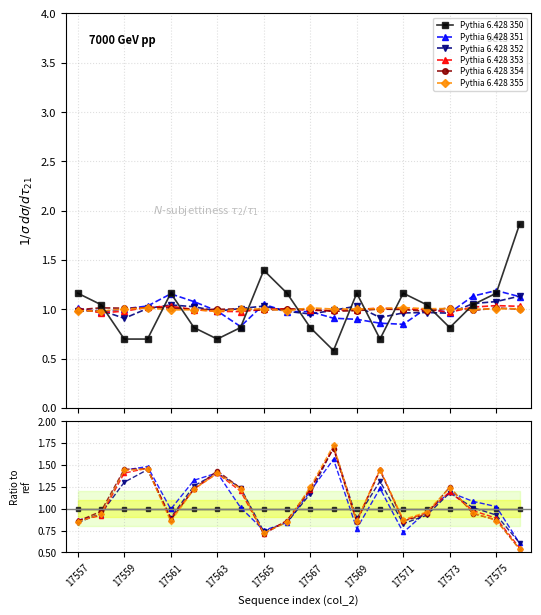

True or false: Pythia 6.428 354 has a value of 0.9 at 15.

True